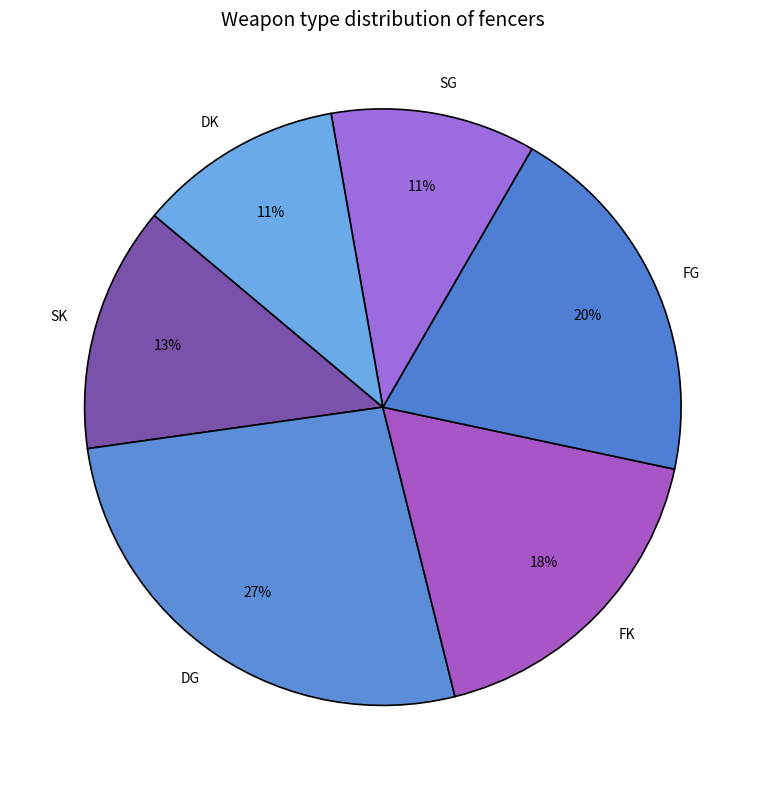

Does FK account for over 50% of the chart?

No